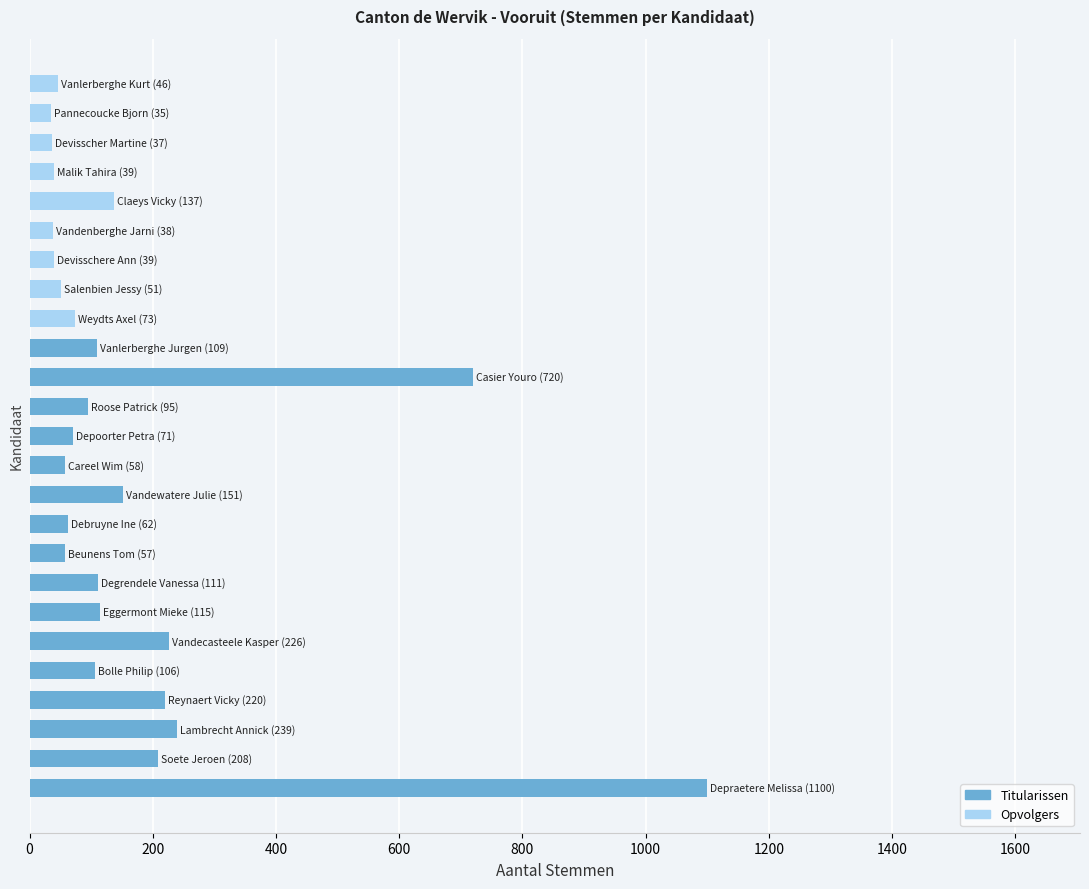

What is the difference between the maximum and second lowest values?

1063